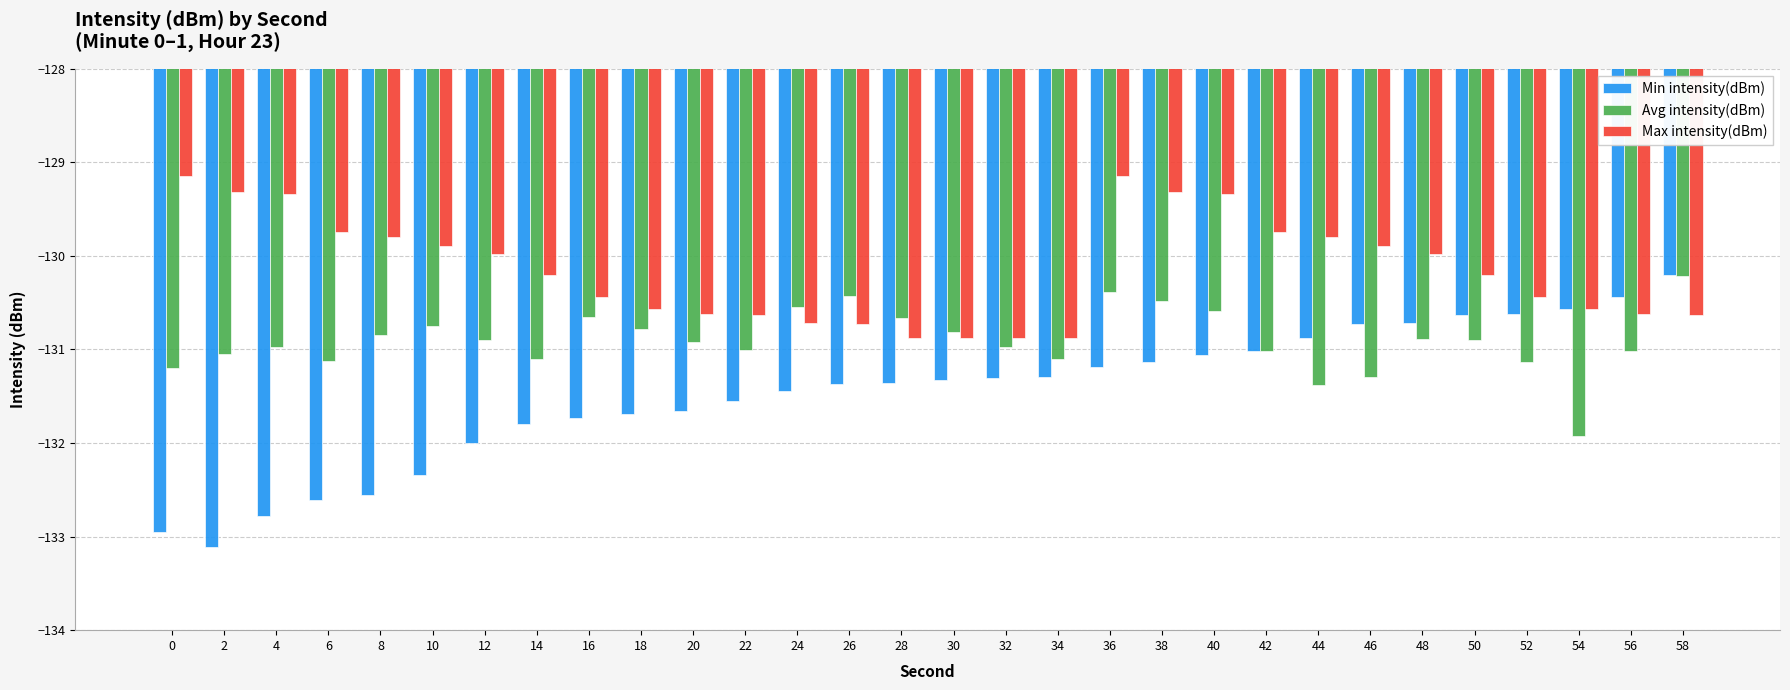

Between 4 and 42, which series saw the biggest shift?

Min intensity(dBm)